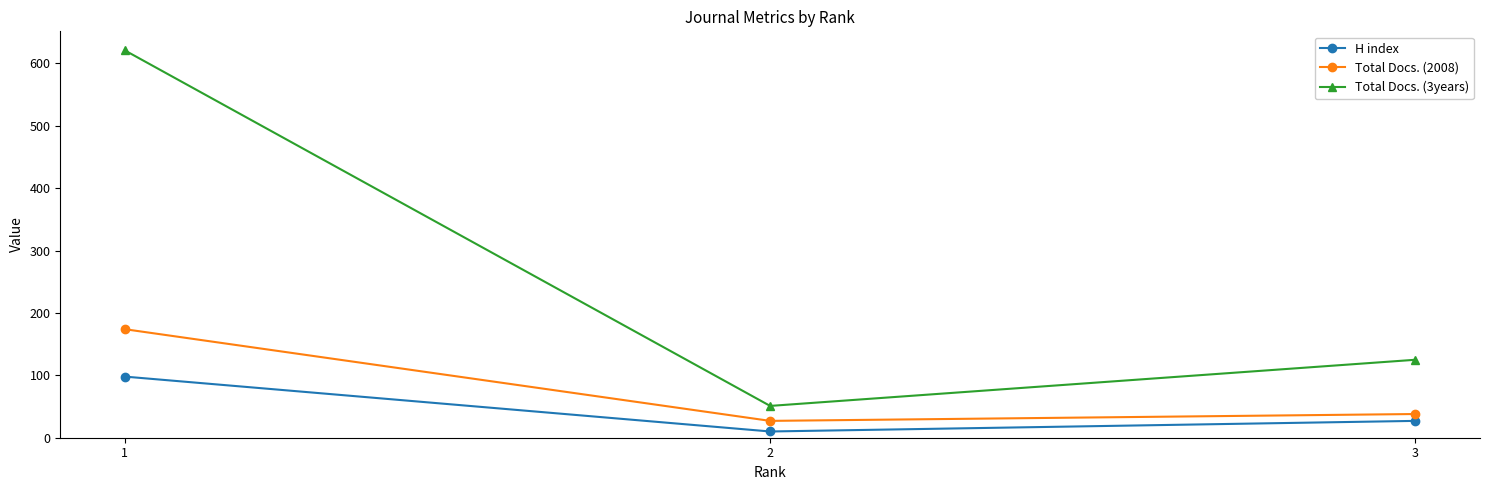

List the labels in order of H index value, largest first.

1, 3, 2